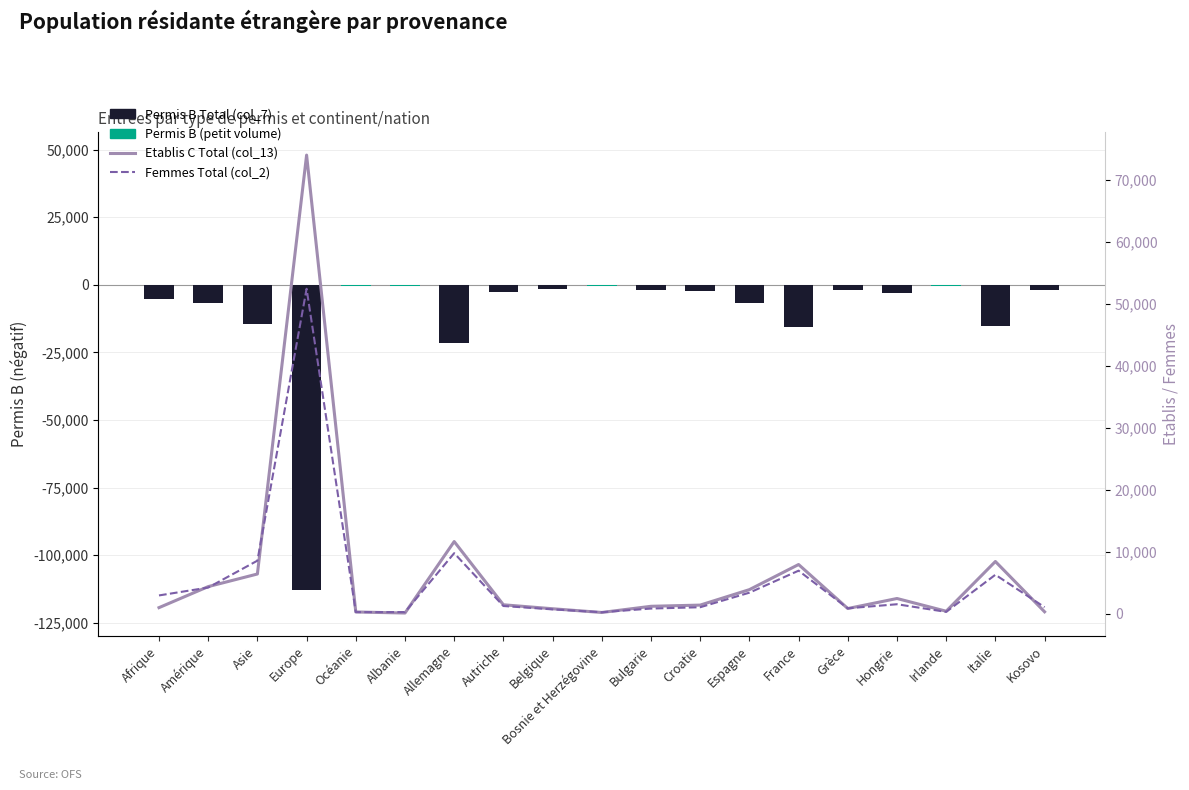

Are the bars horizontal?

No